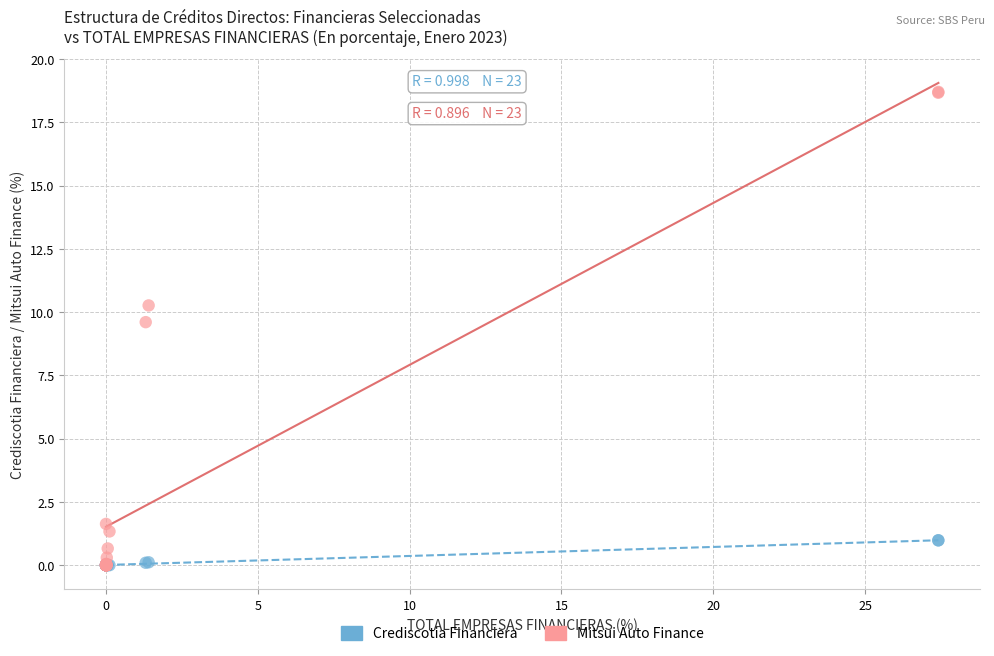

Which series contains the highest Y value?

Mitsui Auto Finance